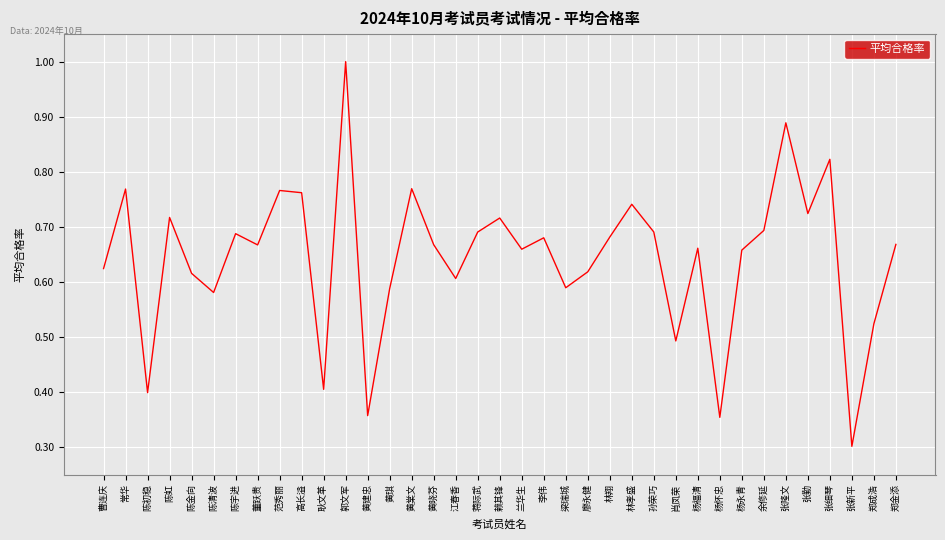

Where is the data nearest to the value 0?

张新平